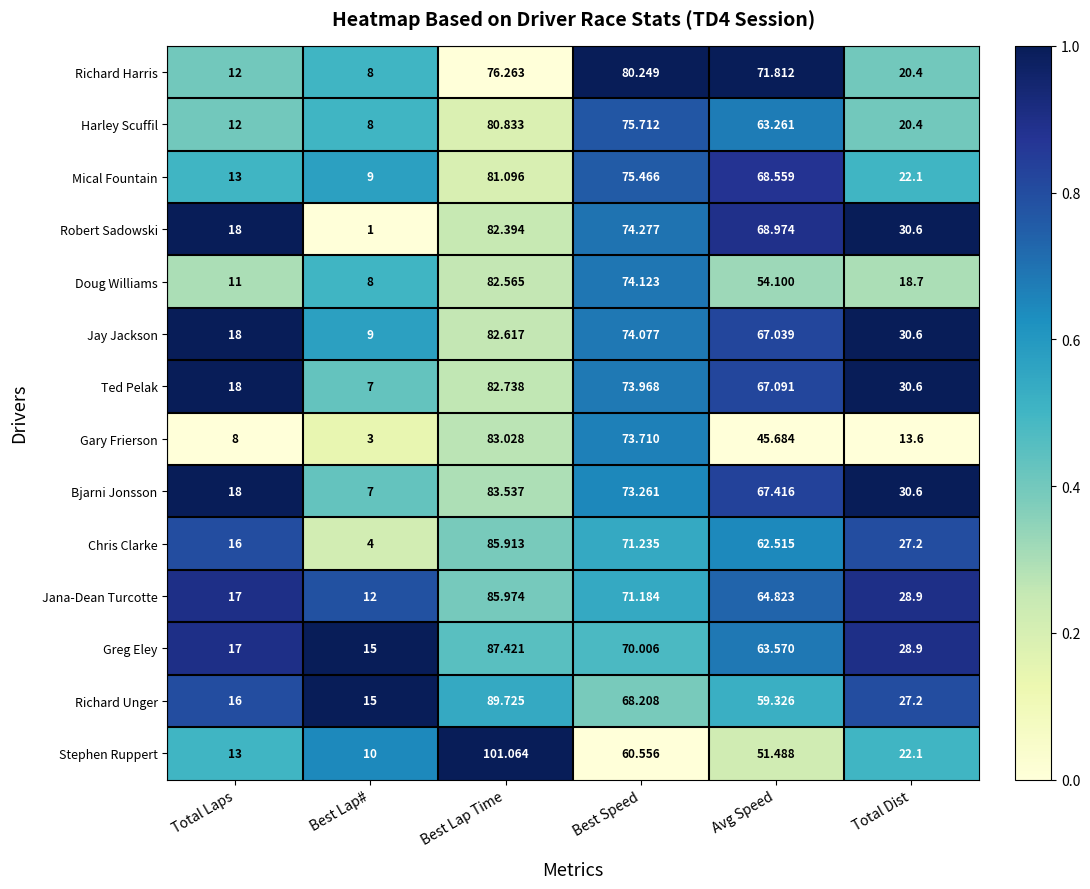

At which label is Harley Scuffil closest to 44?

Avg Speed